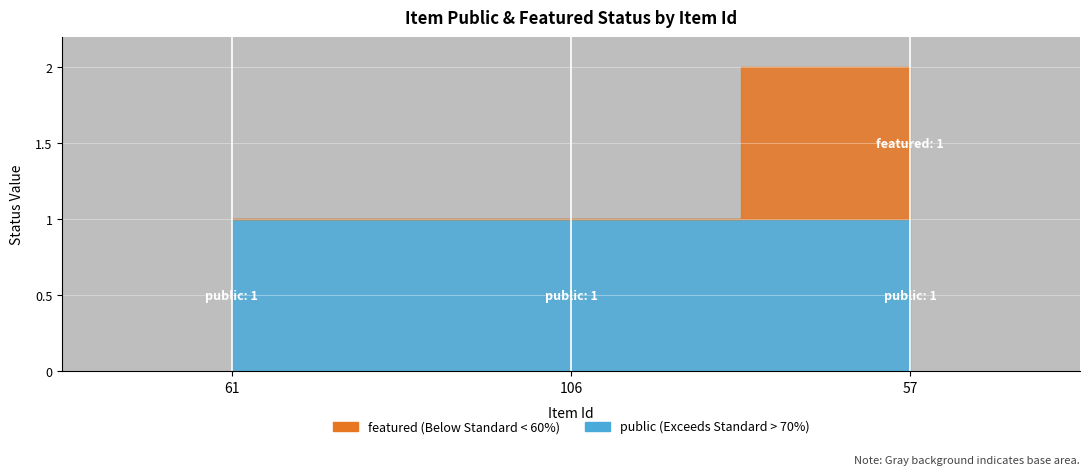

How many data points are above 1?

1